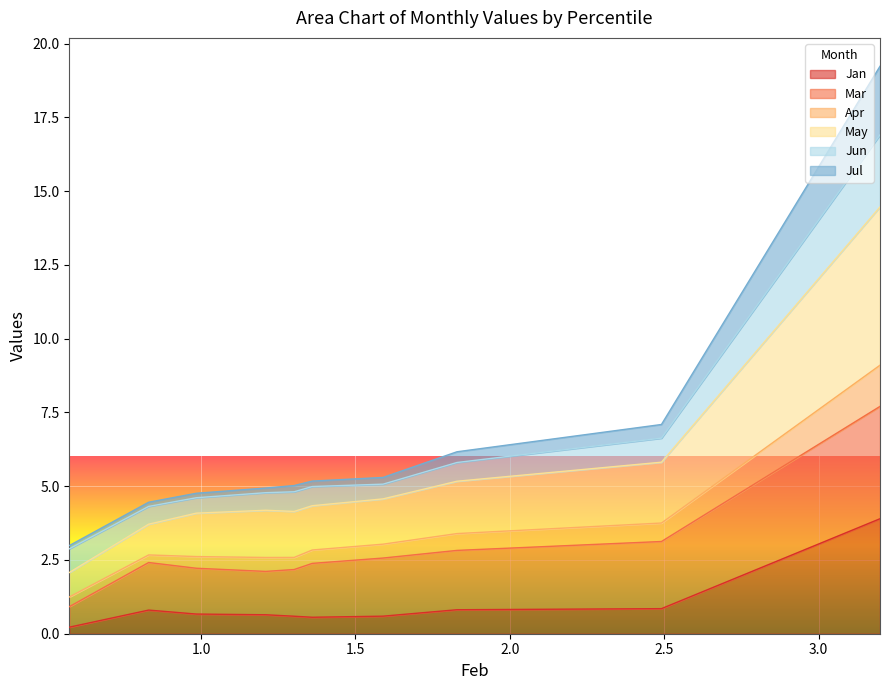

True or false: May has a value of 2.6 at pct15.

False